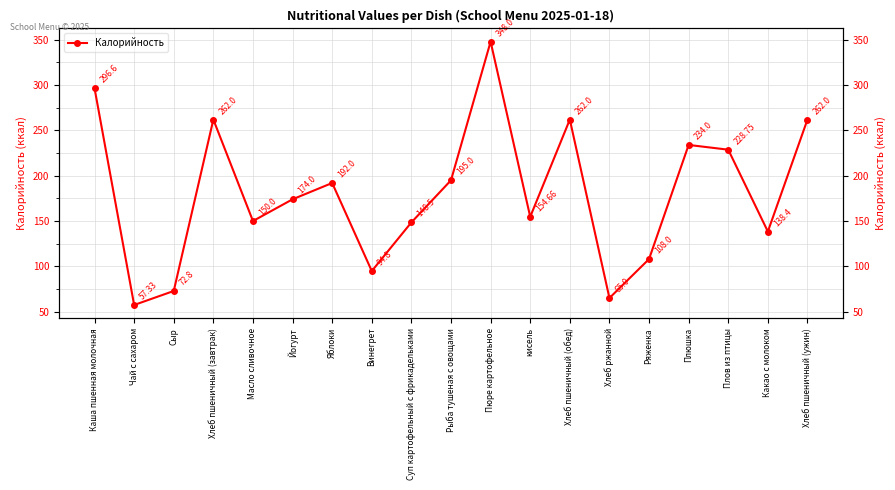

Reading left to right, transcribe all the data shown in this chart.

Каша пшенная молочная=296.6	Чай с сахаром=57.3	Сыр=72.8	Хлеб пшеничный (завтрак)=262.0	Масло сливочное=150.0	Йогурт=174.0	Яблоки=192.0	Винегрет=94.8	Суп картофельный с фрикадельками=148.5	Рыба тушеная с овощами=195.0	Пюре картофельное=348.0	кисель=154.7	Хлеб пшеничный (обед)=262.0	Хлеб ржанной=65.0	Ряженка=108.0	Плюшка=234.0	Плов из птицы=228.8	Какао с молоком=138.4	Хлеб пшеничный (ужин)=262.0